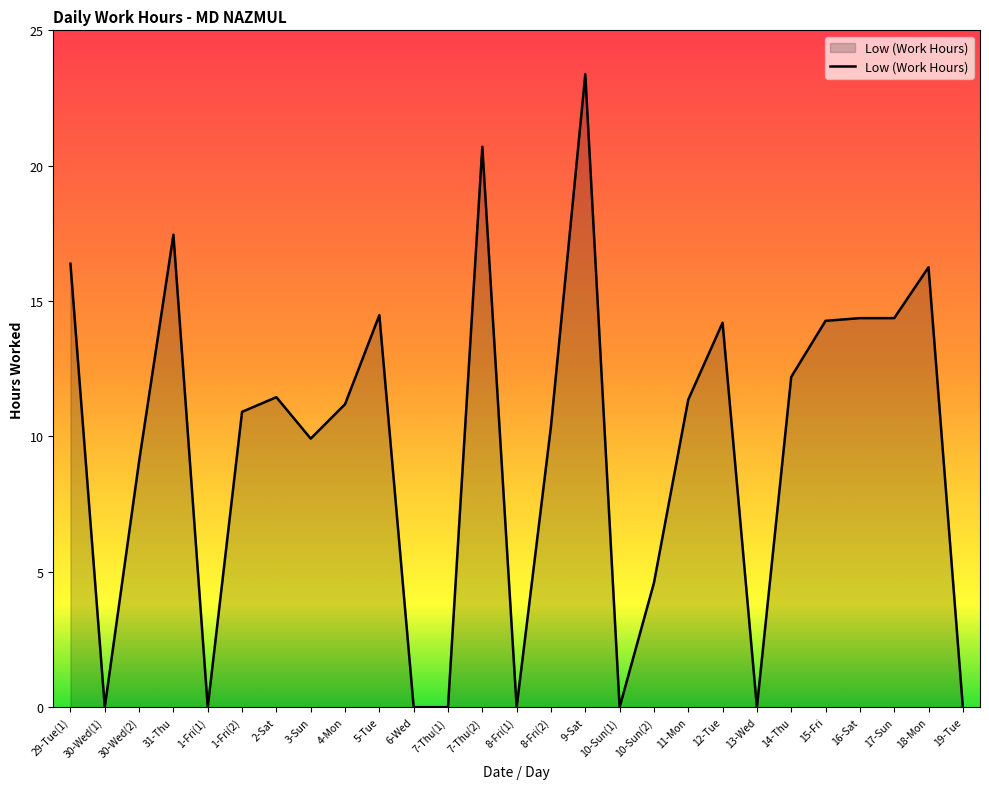

How many distinct data groups are displayed?

1